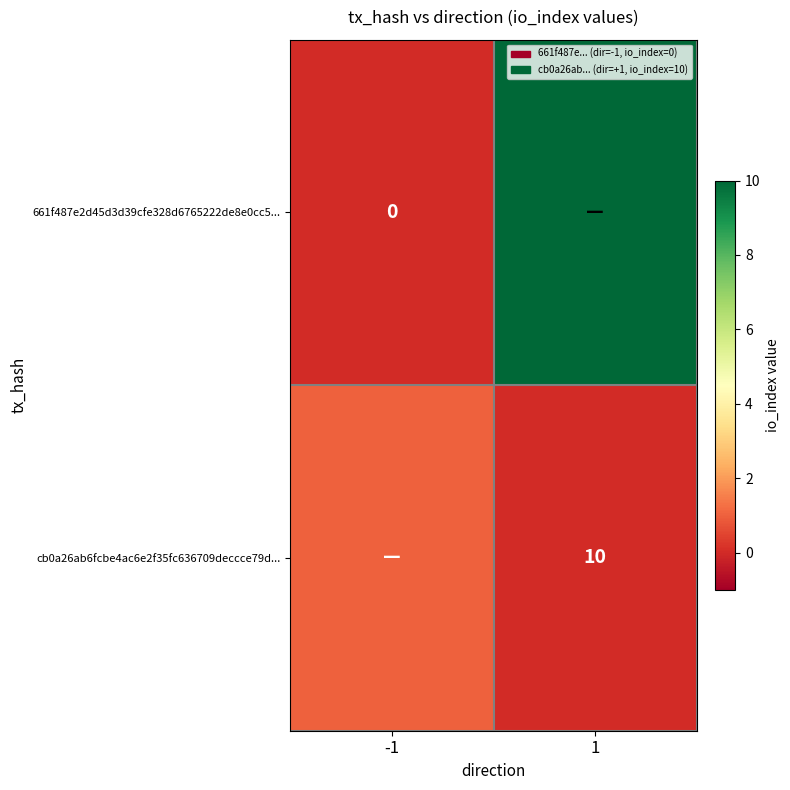

Is it true that cb0a26ab6fcbe4ac6e2f35fc636709deccce79d... equals 5 at 1?

False